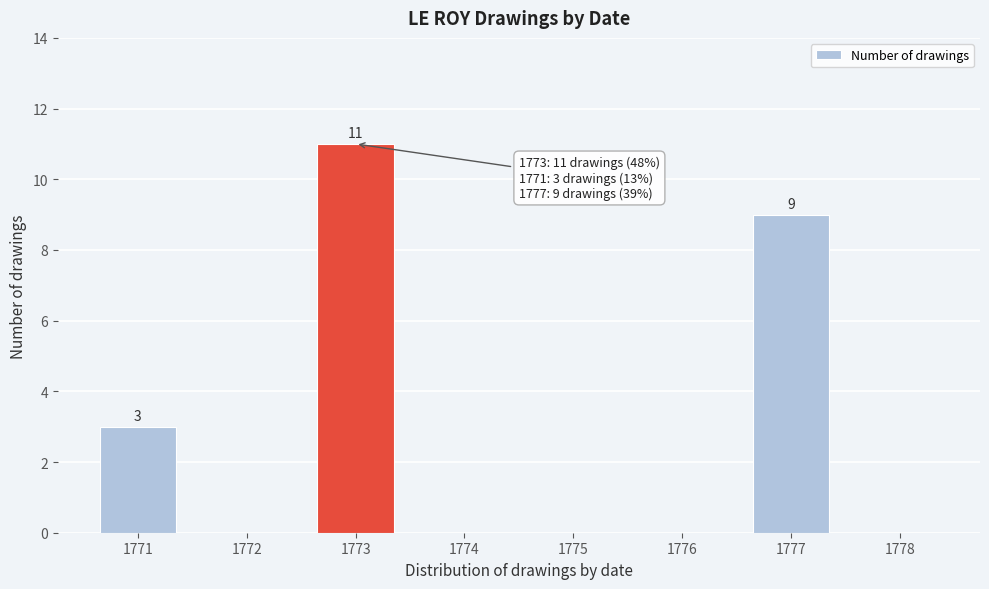

Reading left to right, list all the values displayed in this chart.

1771=3	1772=0	1773=11	1774=0	1775=0	1776=0	1777=9	1778=0